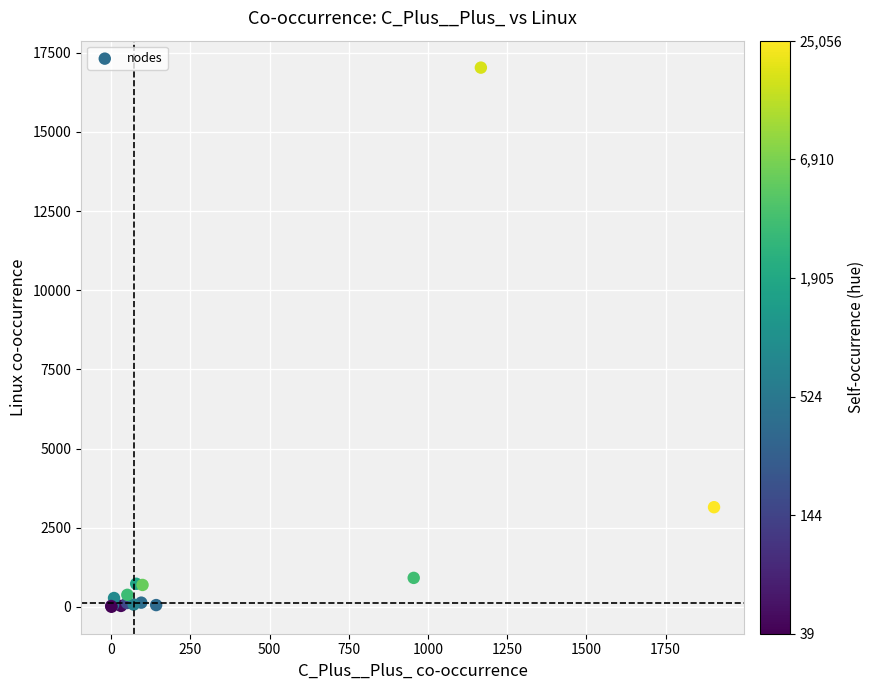

What Y value in the scatter plot is closest to 8519?

3151